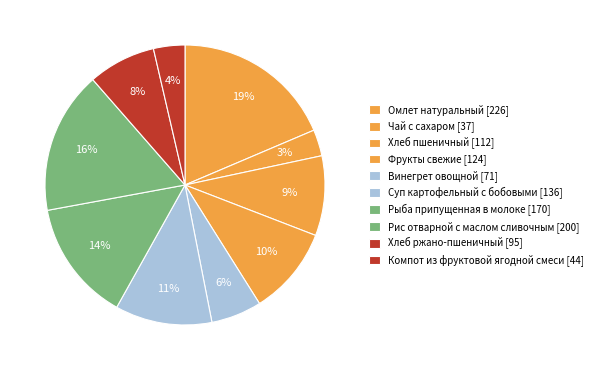

What is the ratio of the value at Омлет натуральный to the value at Рис отварной с маслом сливочным?

1.1